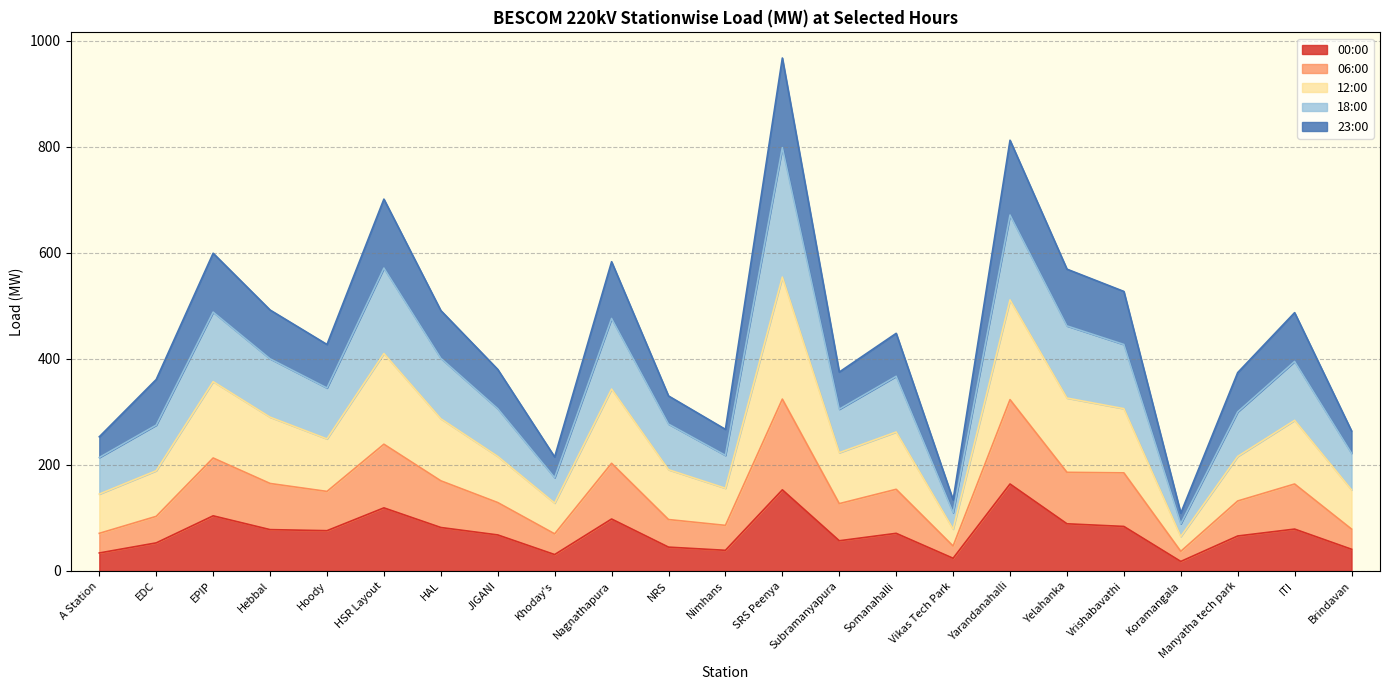

What is the total value across all series at ITI?

487